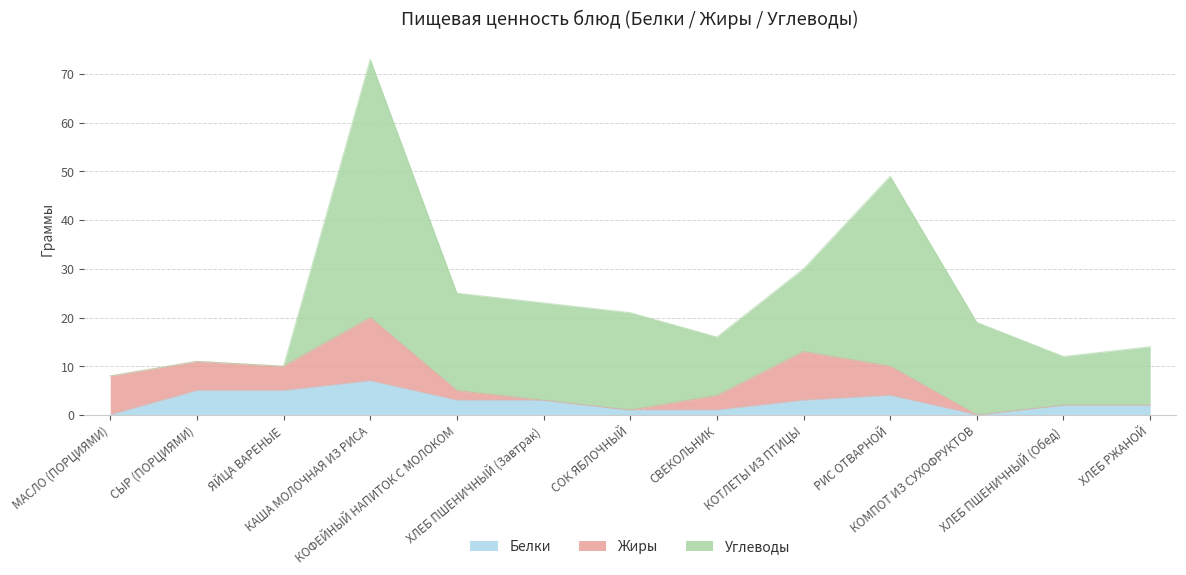

Count the Белки values in the range 1 to 4.

8